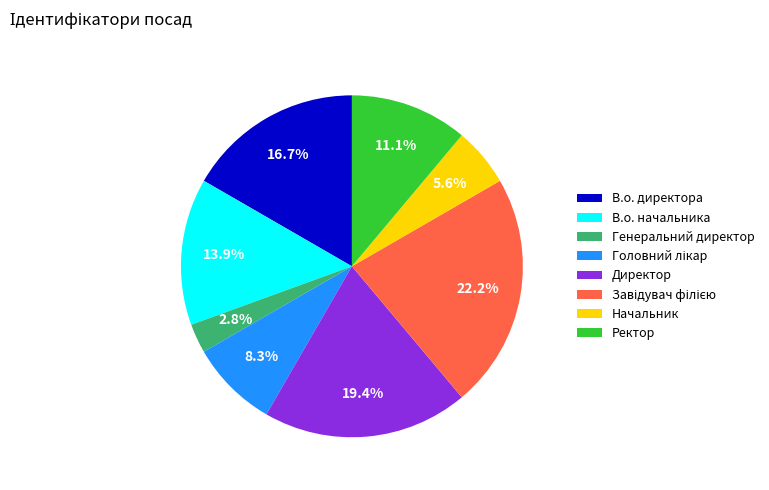

To the nearest percent, what is the difference between the Генеральний директор and Начальник slice percentages?

3%